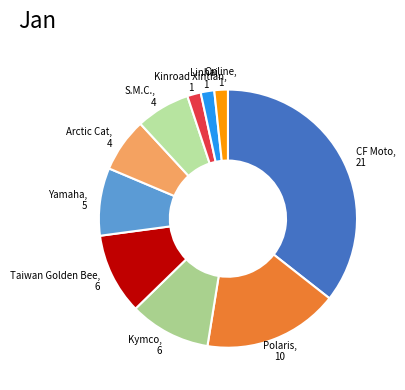

Is it true that Kymco is 2% of the pie?

False